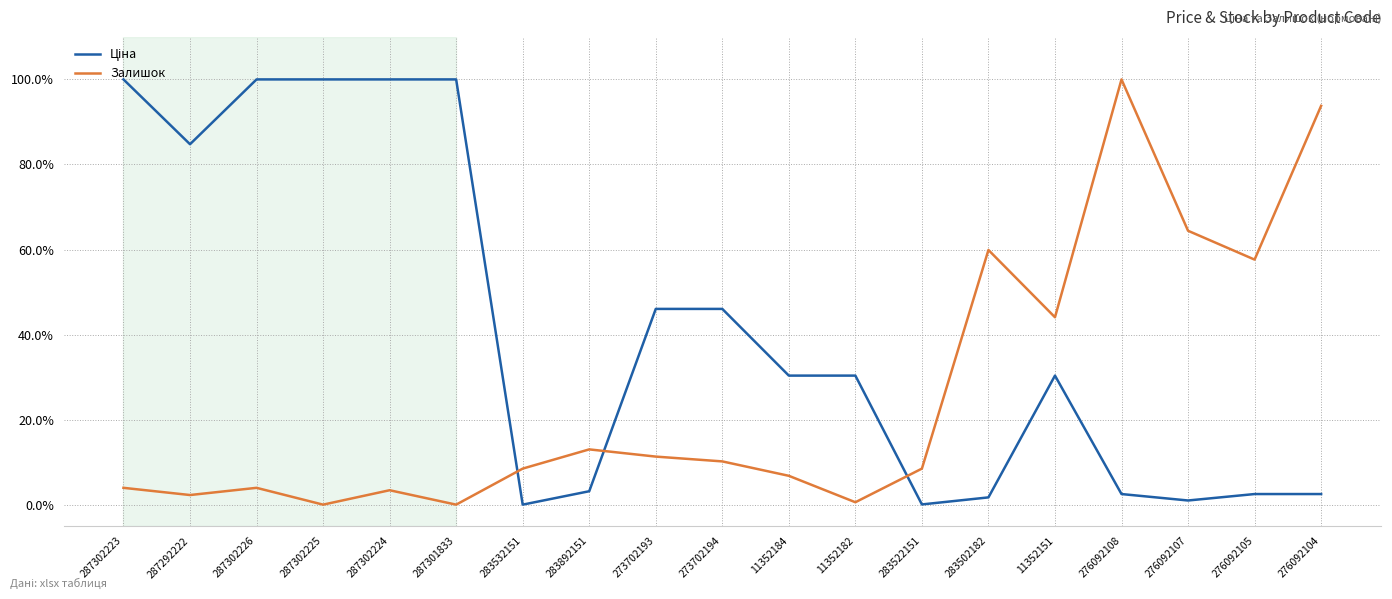

Is this an area chart (filled region under the line)?

No